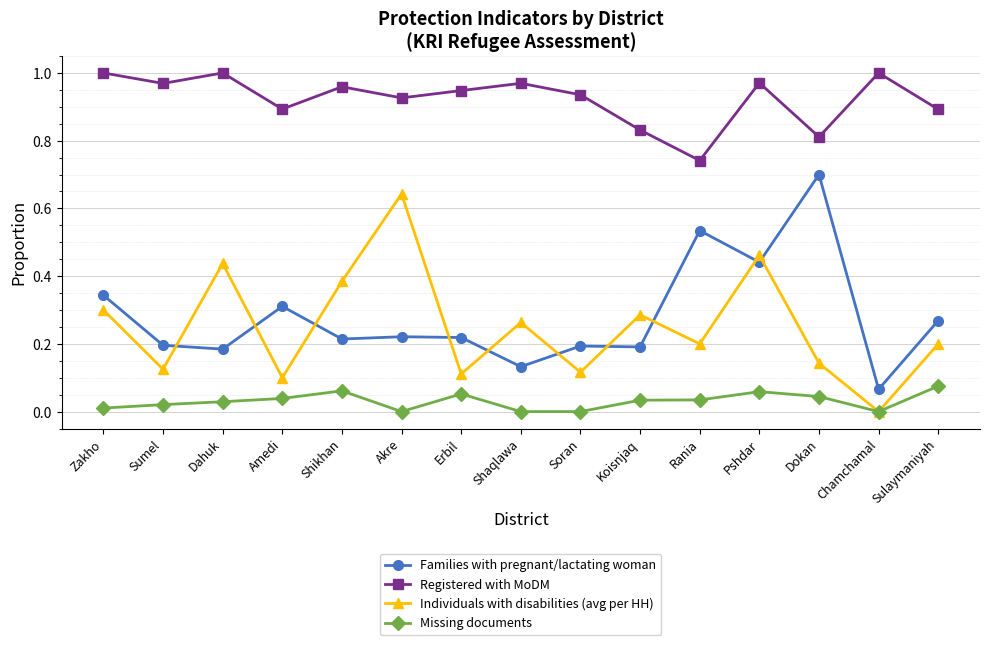

How many series are shown in this chart?

4